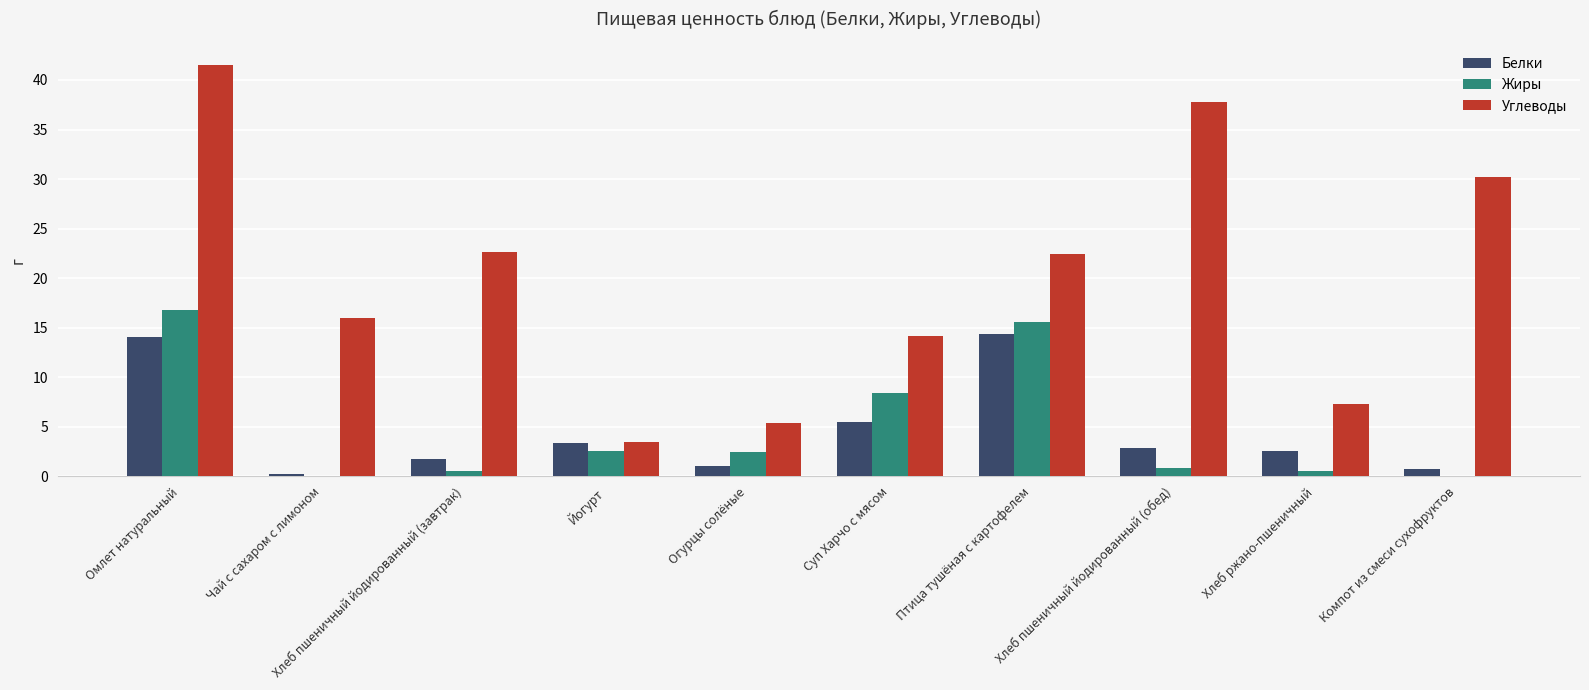

At which category is the sum across all series the highest?

Омлет натуральный